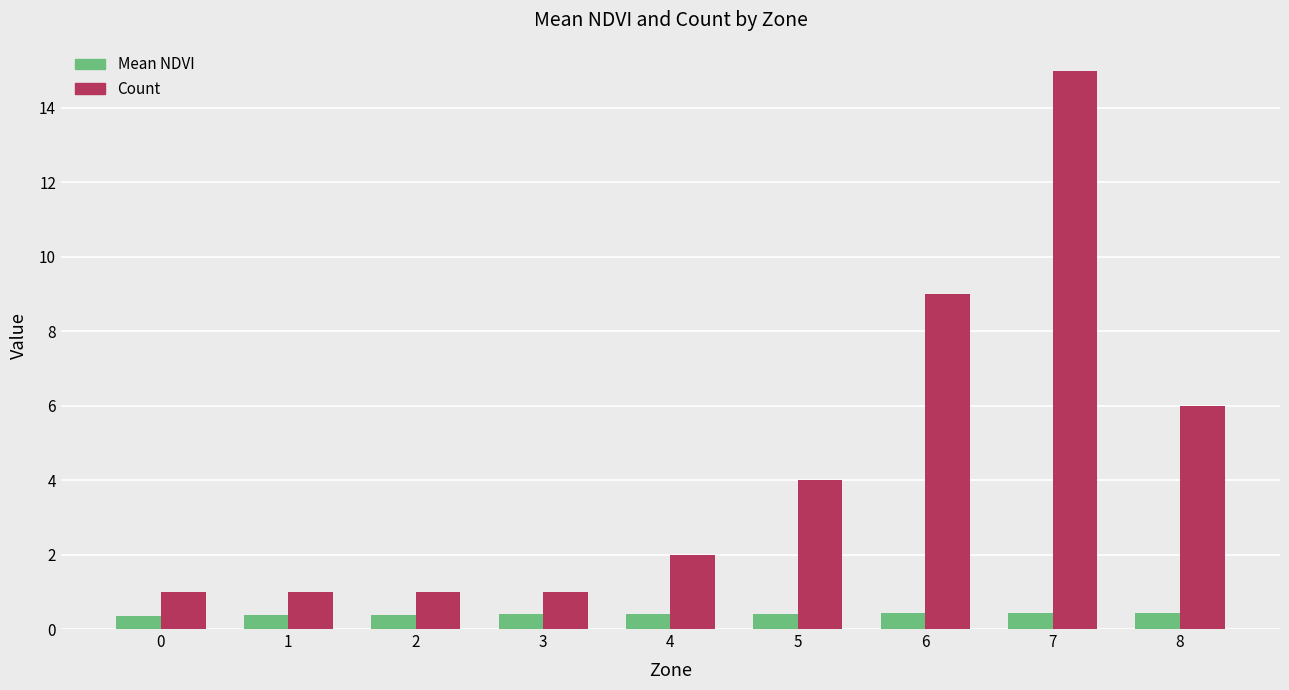

Between 7 and 8, which series saw the biggest shift?

Count